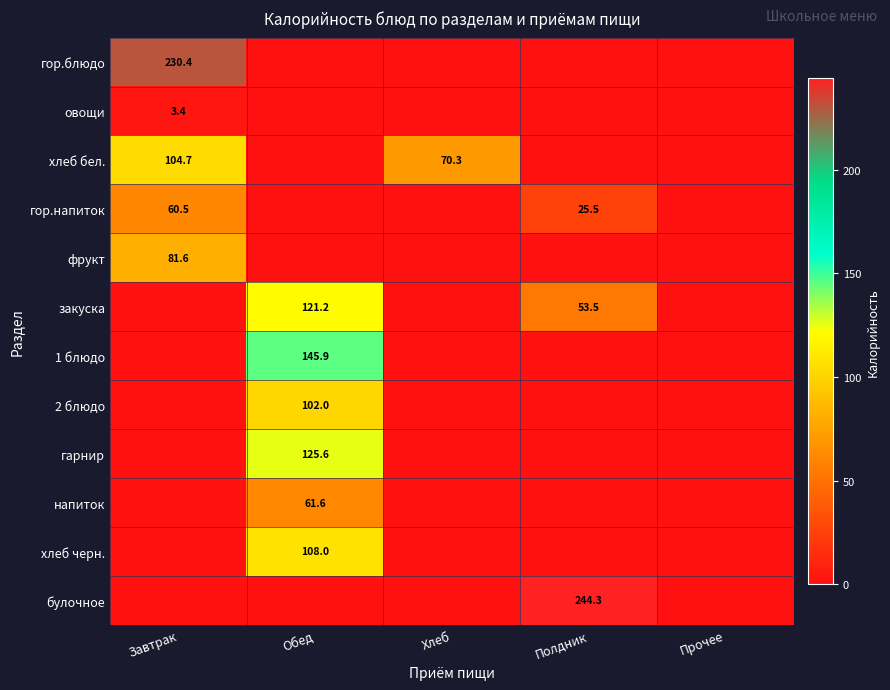

The value of овощи at Завтрак is 5.4. True or false?

False